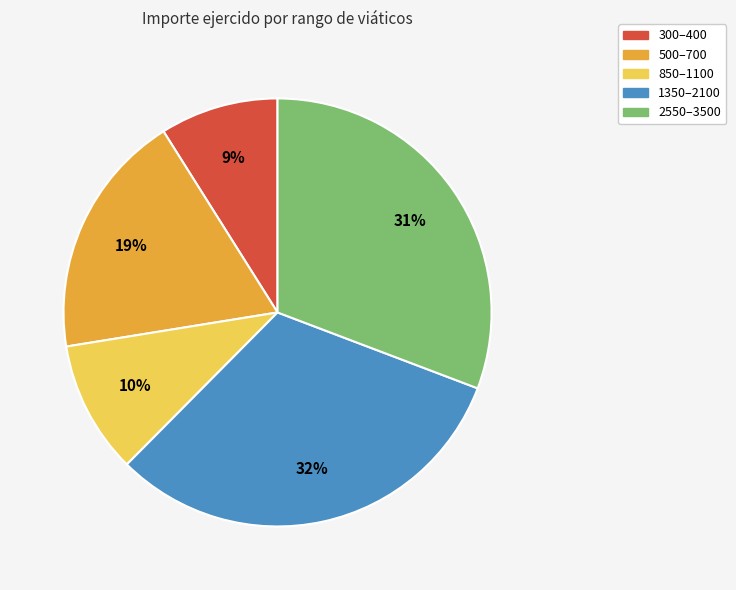

How many slices are in this pie chart?

5